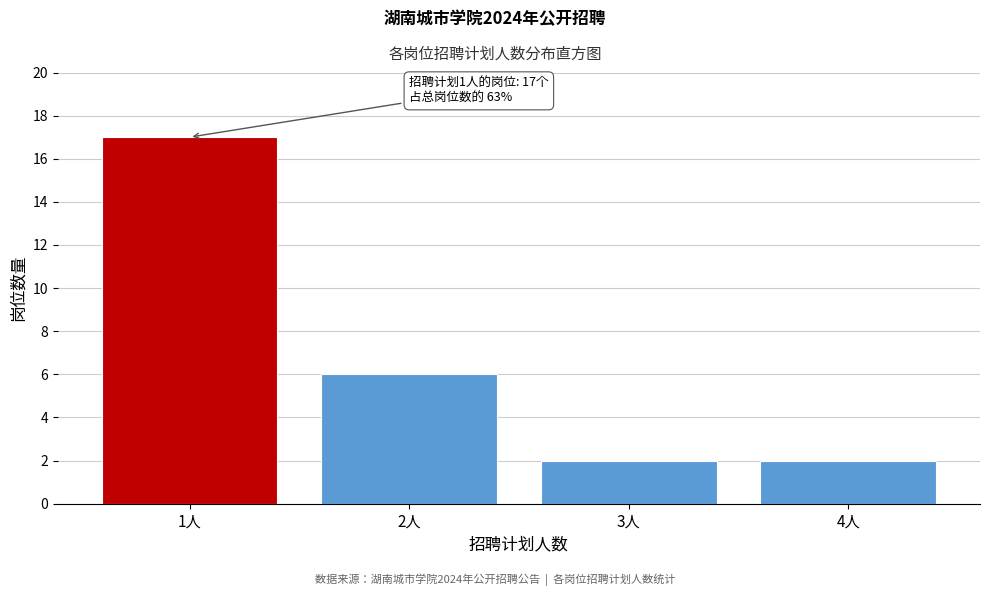

Reading right to left, extract all data points from this chart.

2	2	6	17